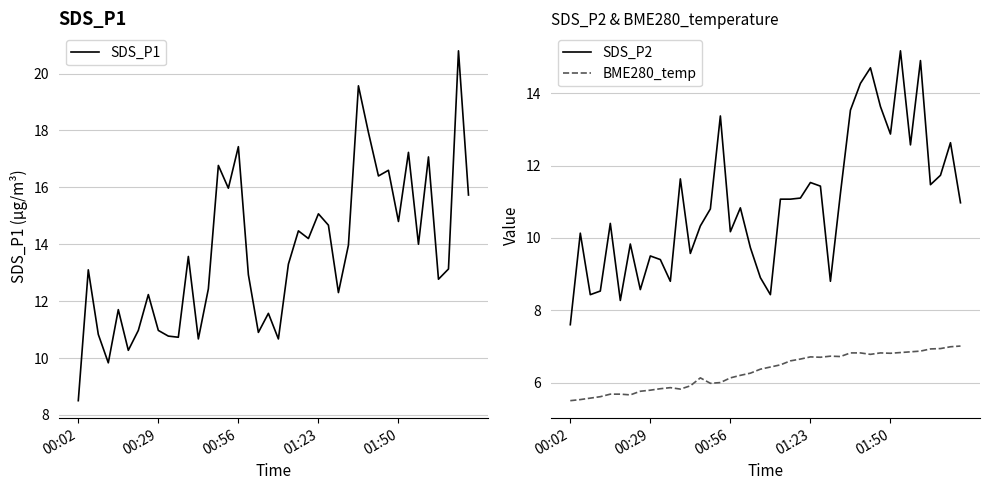

In BME280_temp, how many points are lower than both neighbors (excluding endpoints)?

7